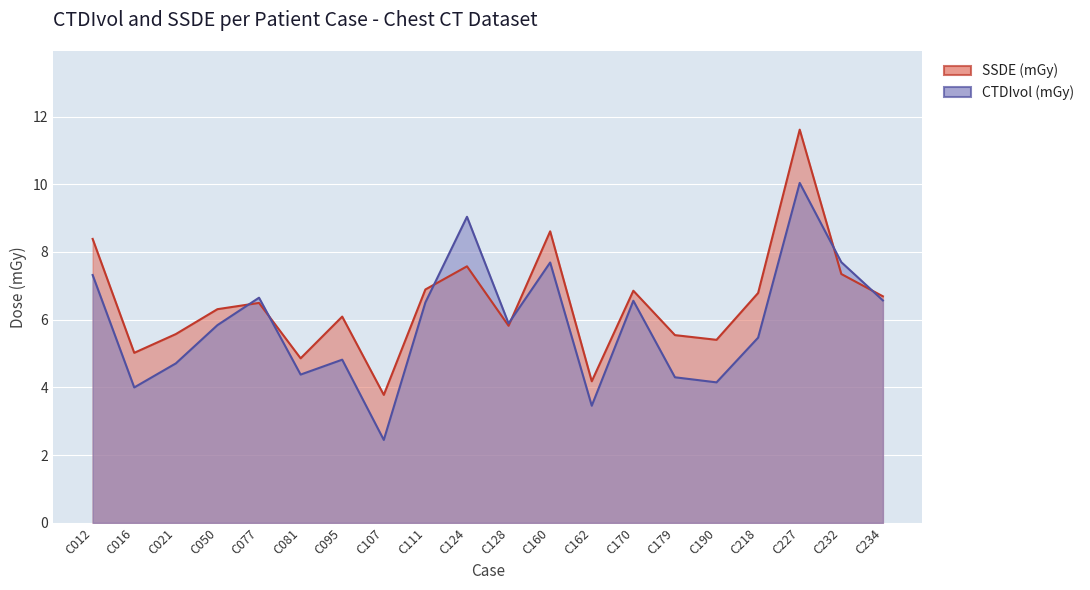

What value does the SSDE (mGy) series have at C050?

6.3